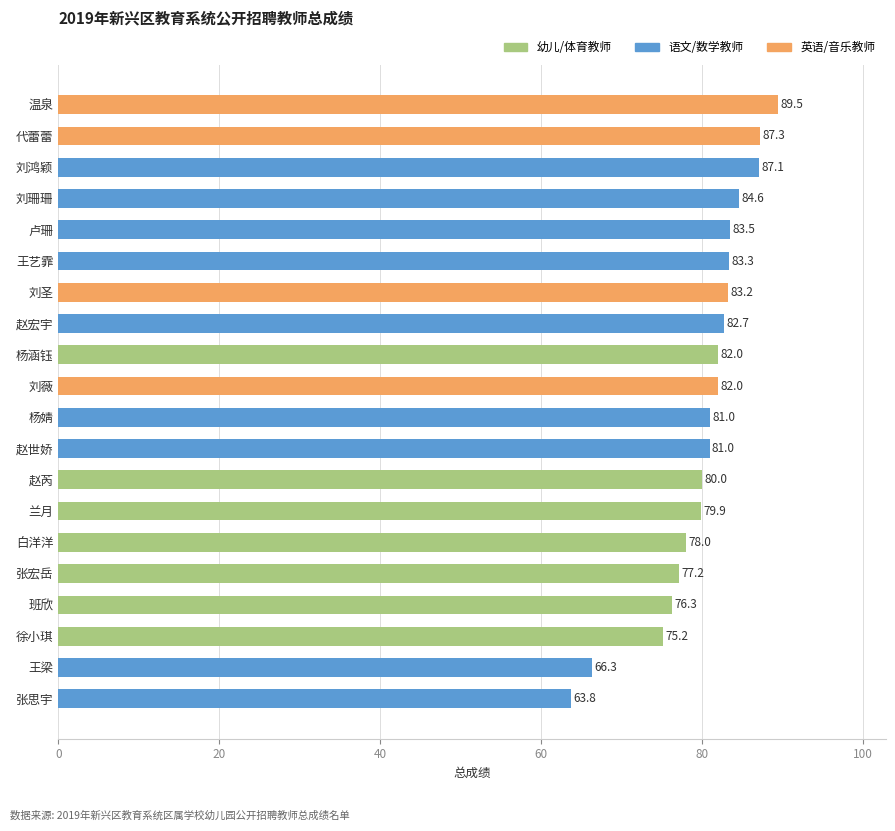

What is the sum of all values?

1603.8